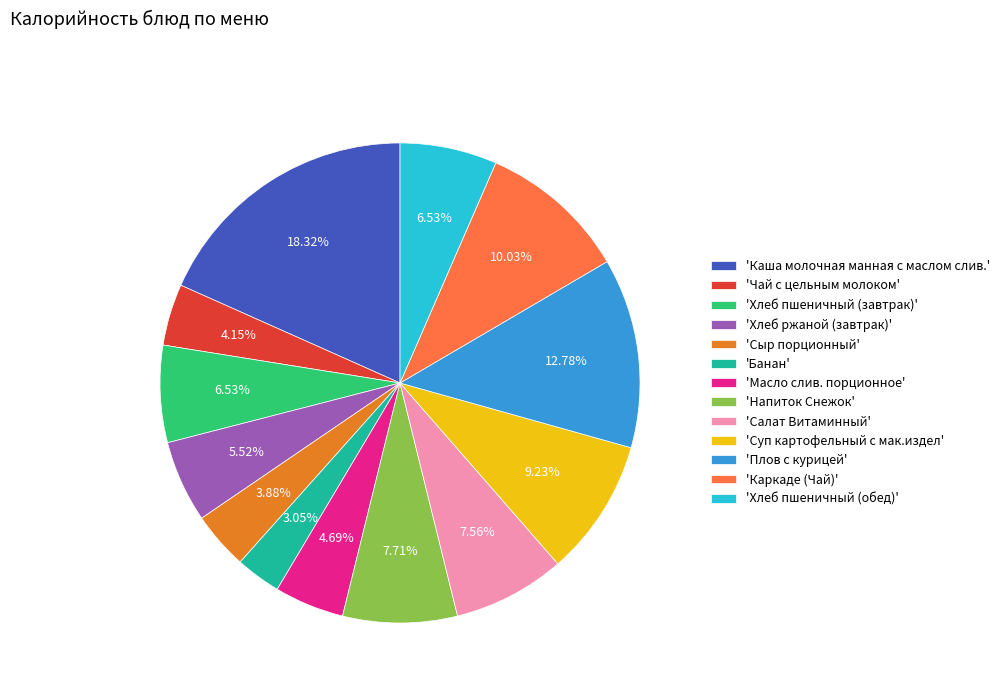

Combined, do 'Масло слив. порционное' and 'Сыр порционный' account for over 50%?

No